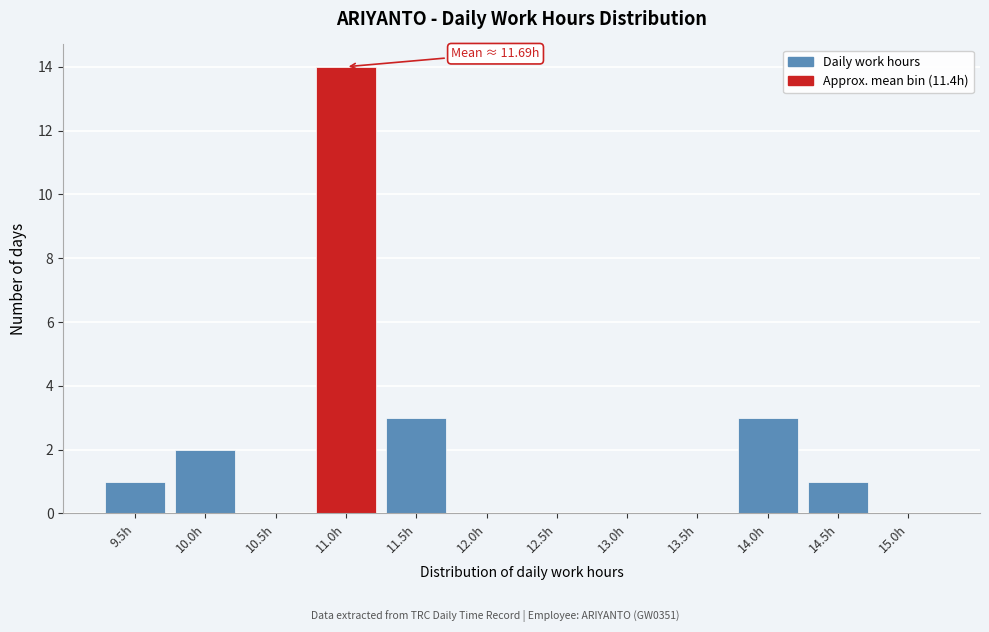

Reading right to left, transcribe all the data shown in this chart.

15.0h=0	14.5h=1	14.0h=3	13.5h=0	13.0h=0	12.5h=0	12.0h=0	11.5h=3	11.0h=14	10.5h=0	10.0h=2	9.5h=1